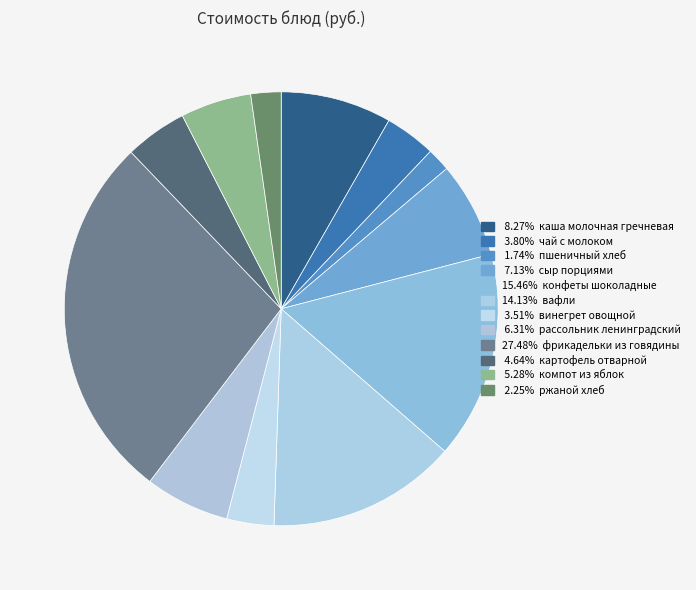

How many segments does this pie chart have?

12